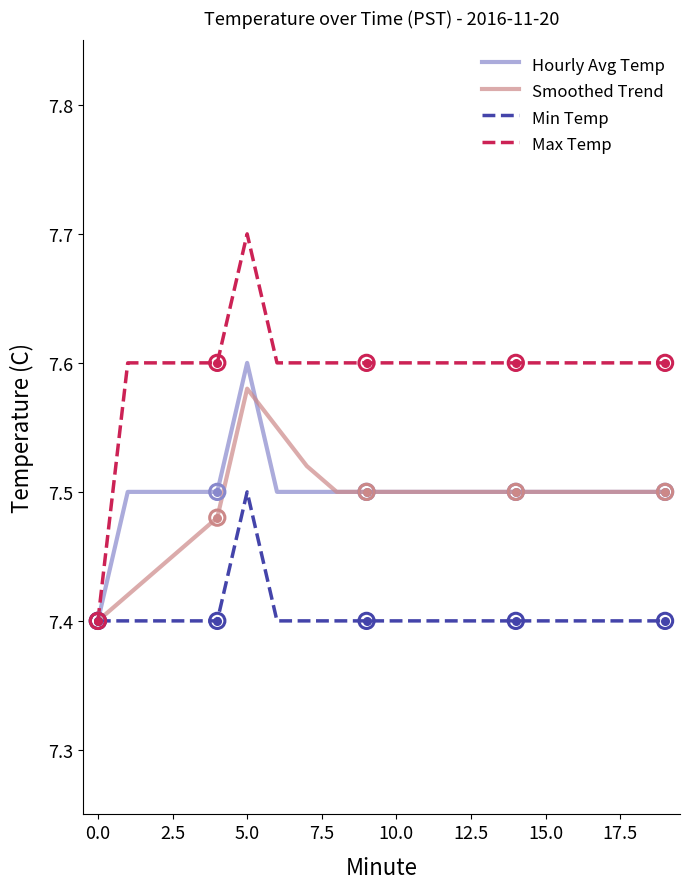

Which series has the largest total across all categories?

Max Temp